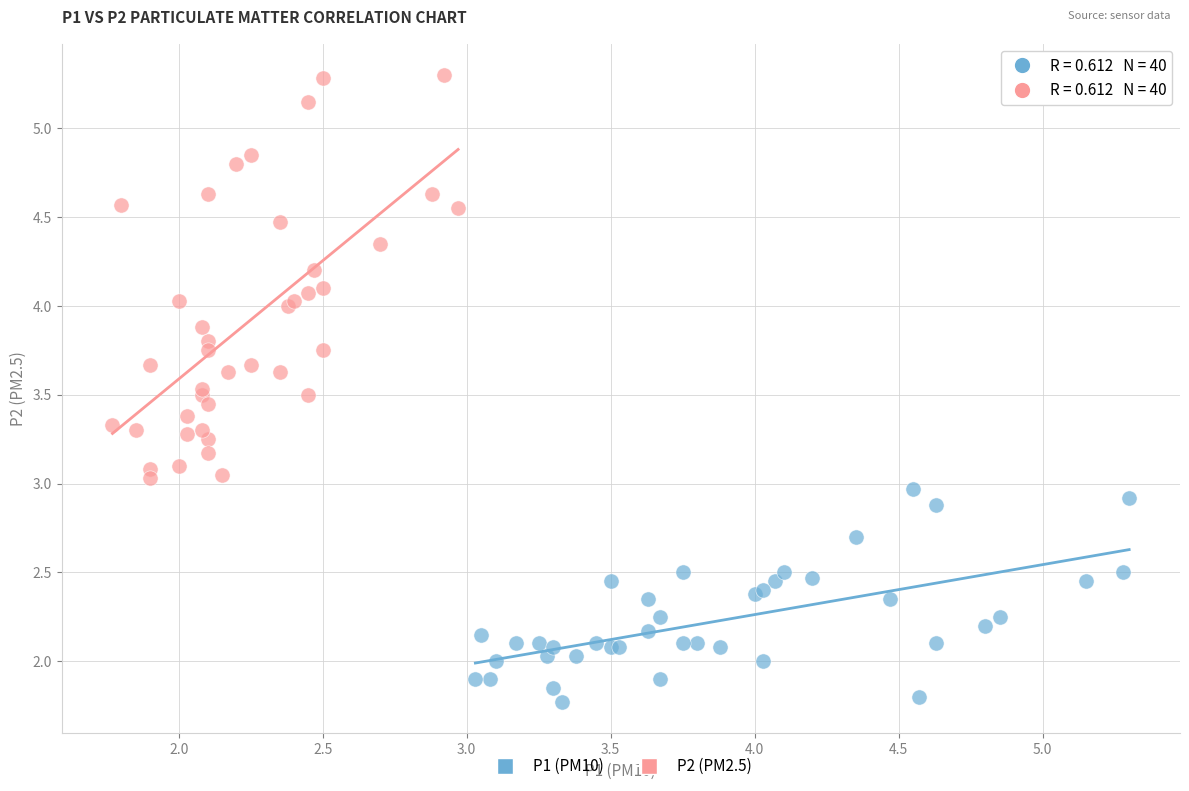

Which series has the largest Y range (max minus min)?

P2 (PM2.5)